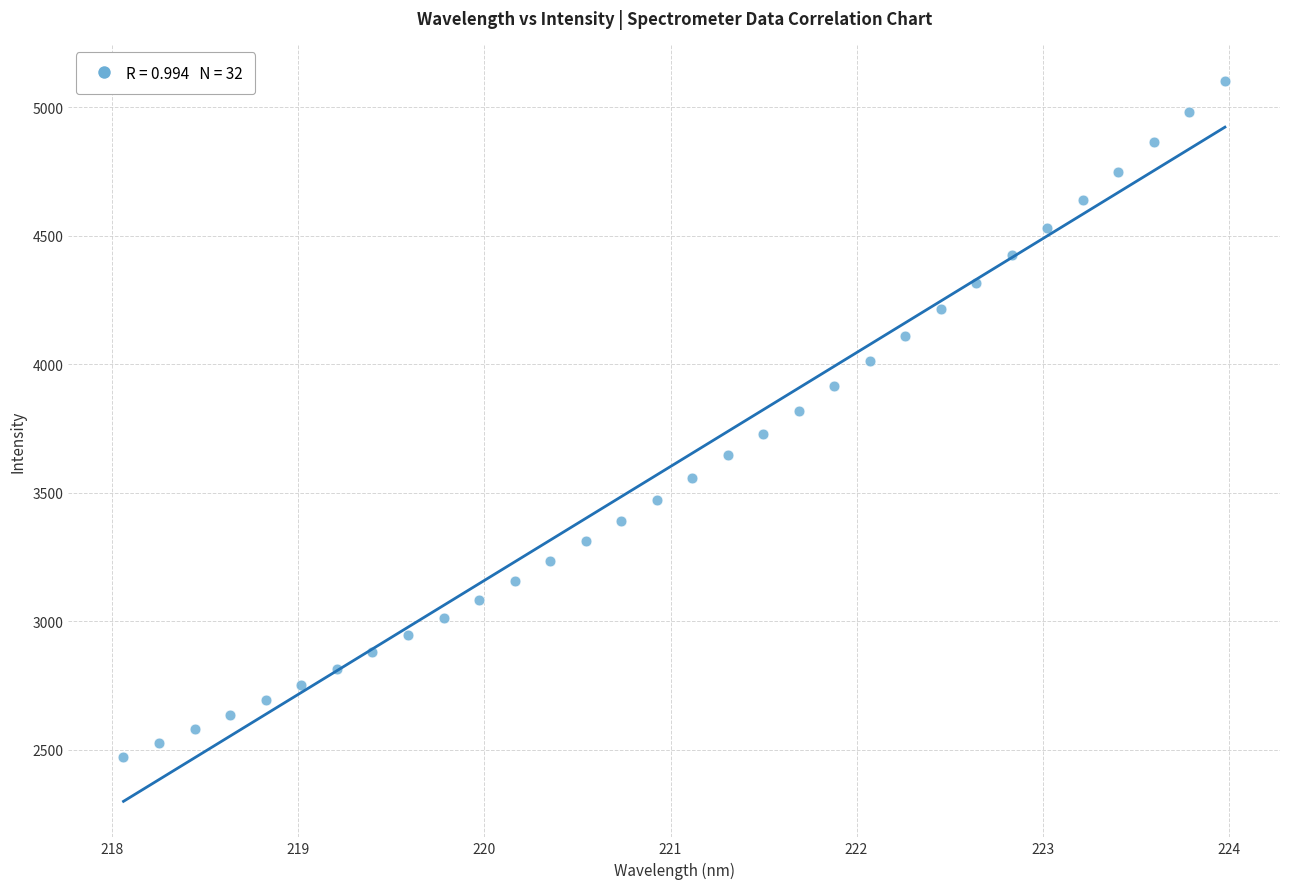

What is the range of Y values (max minus min)?

2628.9